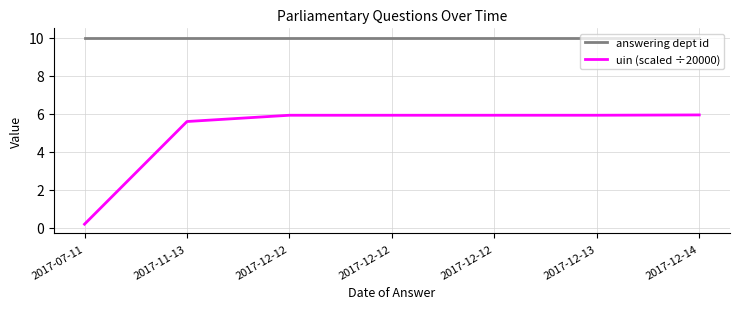

Is this an area chart (filled region under the line)?

No